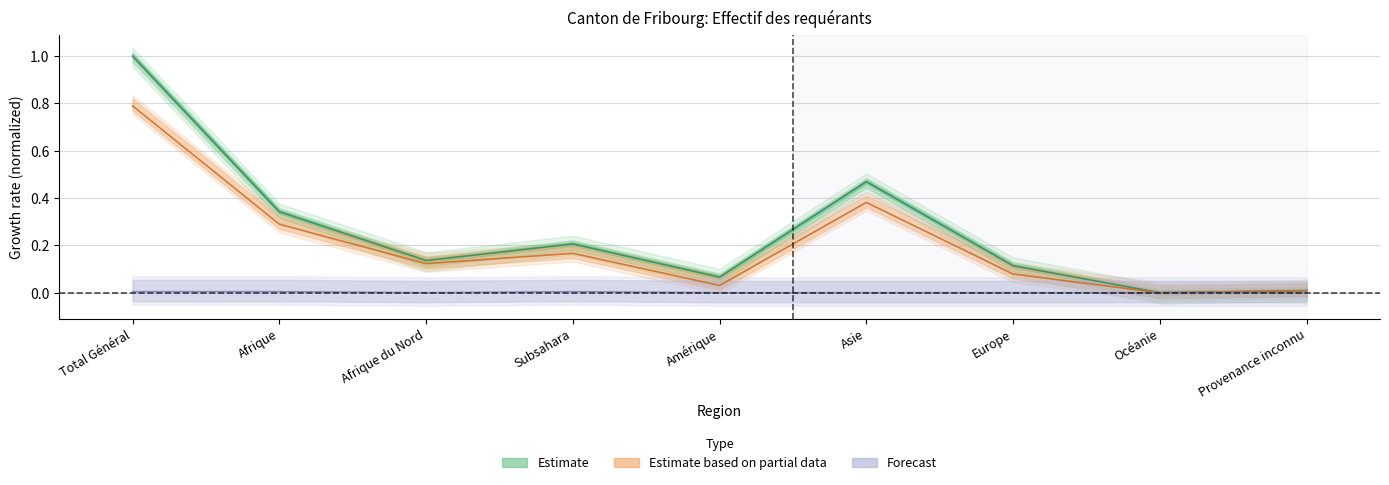

List the labels in order of Estimate based on partial data value, largest first.

Total Général, Asie, Afrique, Subsahara, Afrique du Nord, Europe, Amérique, Provenance inconnu, Océanie